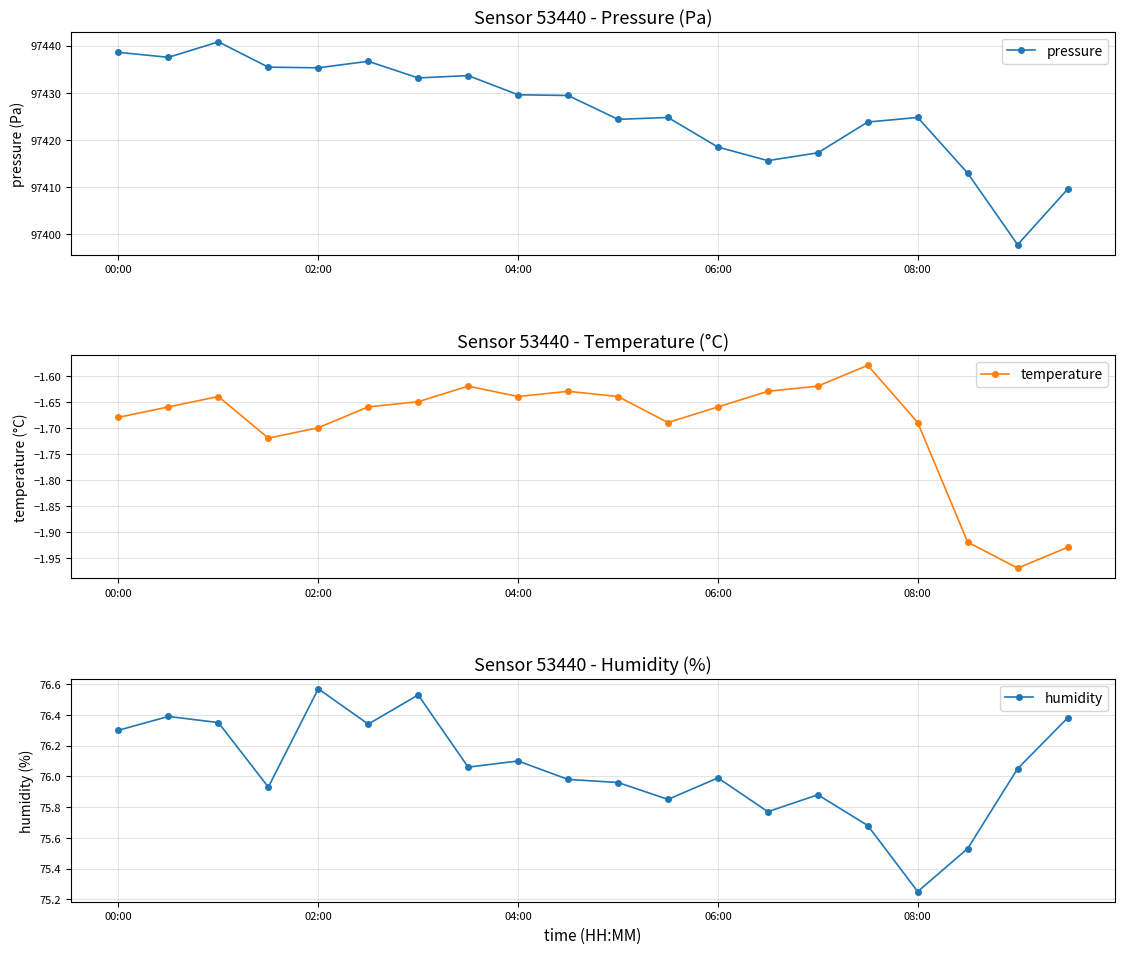

True or false: humidity has a value of 122.2 at 18.

False